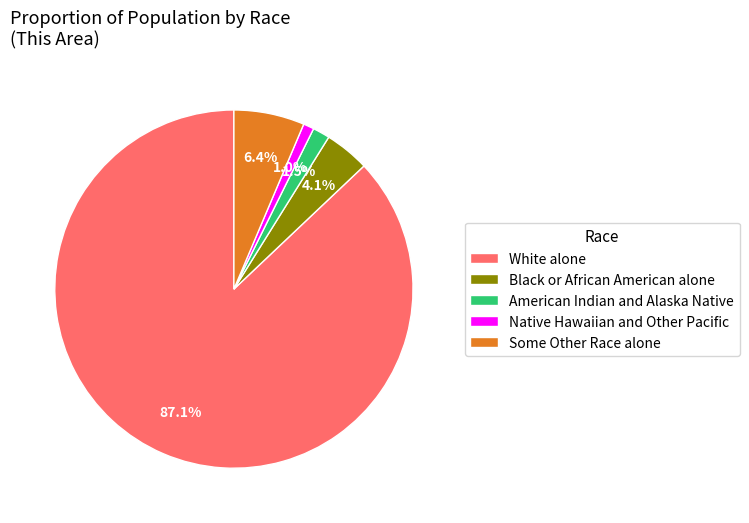

Combined, do Some Other Race alone and Native Hawaiian and Other Pacific account for over 50%?

No